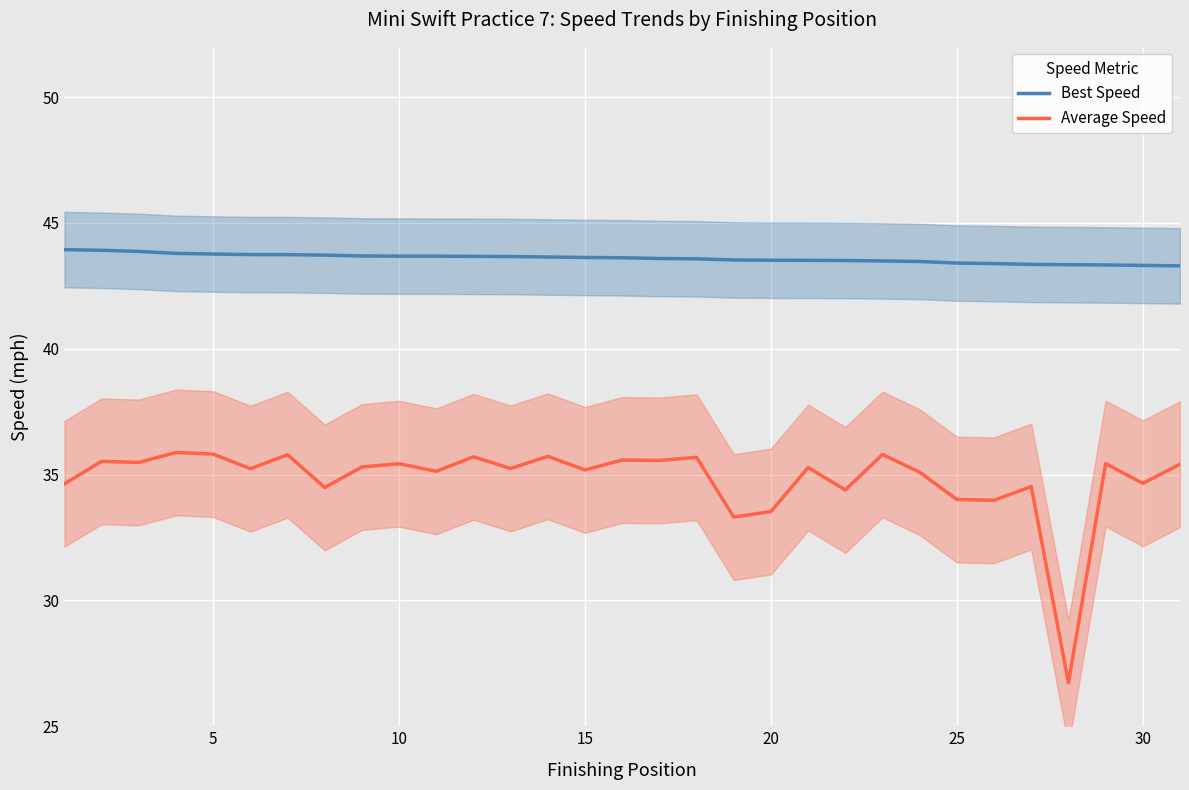

Does the chart display data point markers on the line(s)?

No